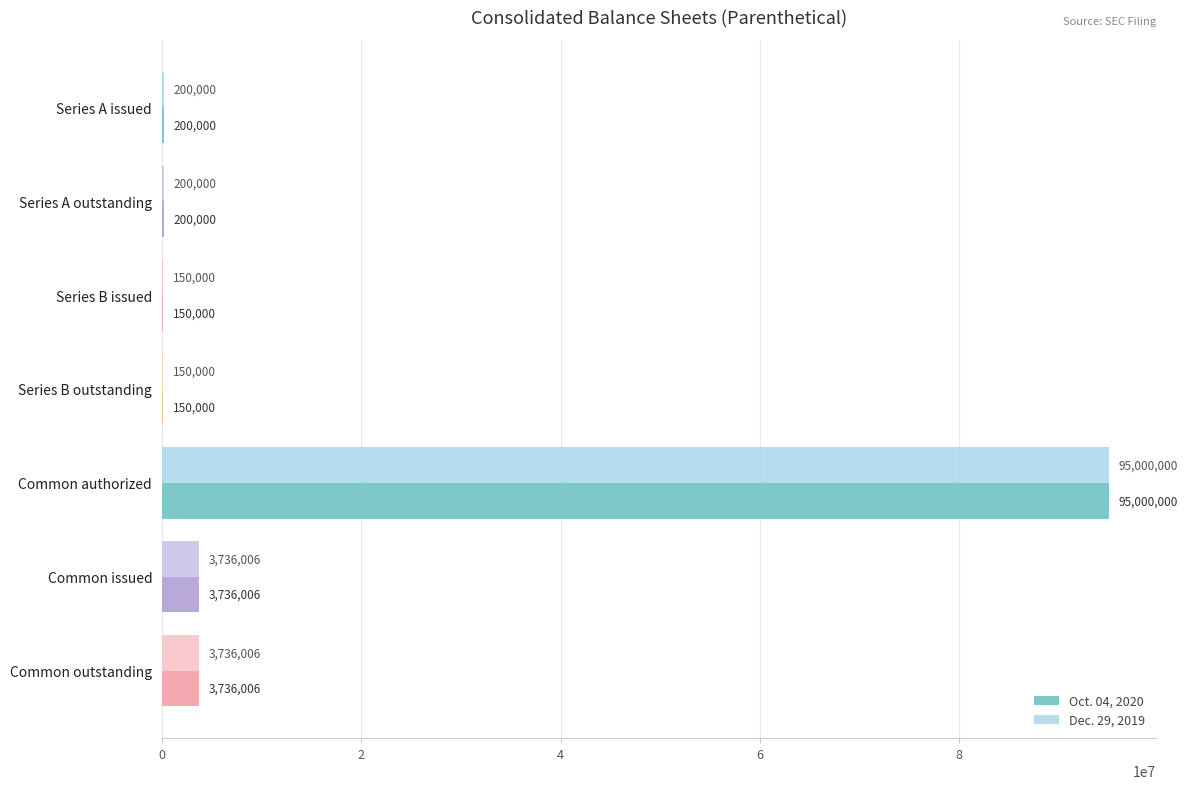

Which category has the highest value in the Oct. 04, 2020 series?

Common authorized